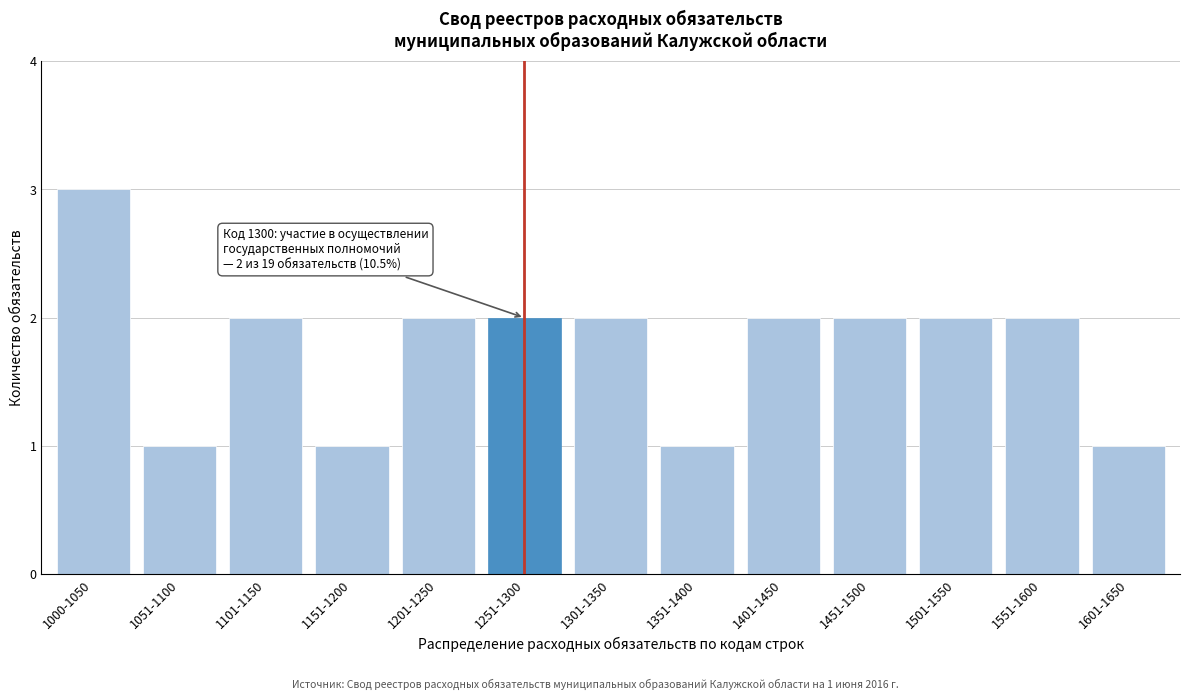

Reading right to left, what are all the values shown in this chart?

1601-1650=1	1551-1600=2	1501-1550=2	1451-1500=2	1401-1450=2	1351-1400=1	1301-1350=2	1251-1300=2	1201-1250=2	1151-1200=1	1101-1150=2	1051-1100=1	1000-1050=3